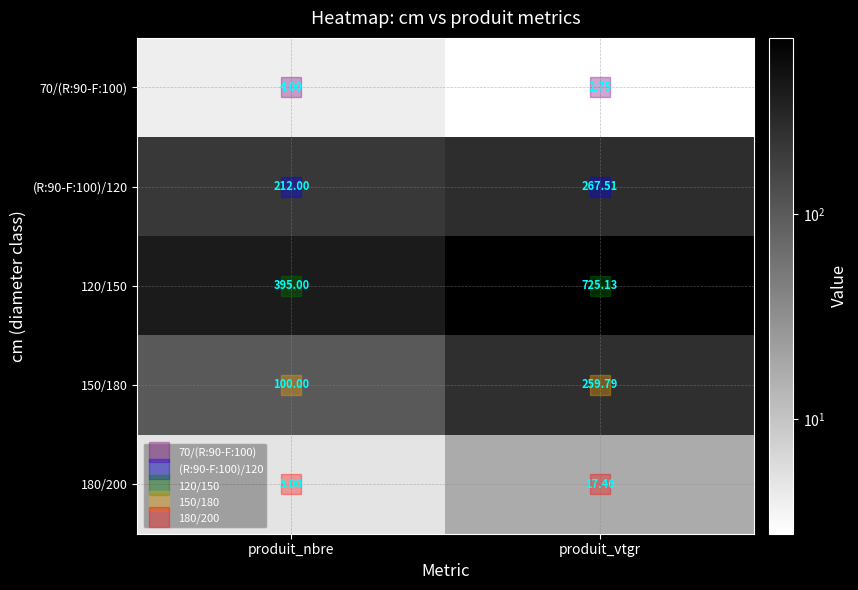

At which label does 150/180 first exceed 259?

produit_vtgr